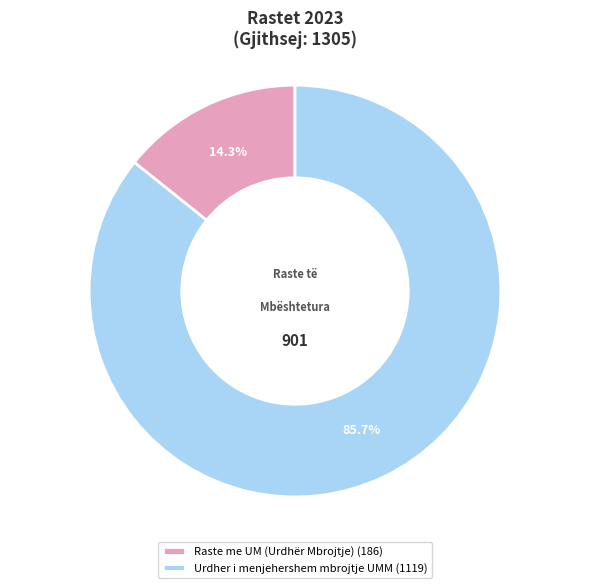

Which slice is the largest?

Urdher i menjehershem mbrojtje UMM